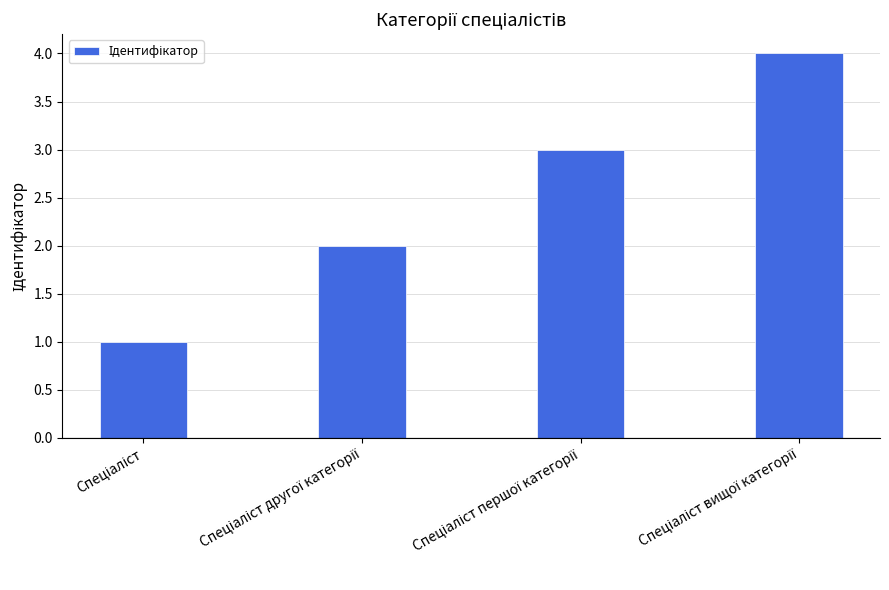

What is the greatest value displayed?

4